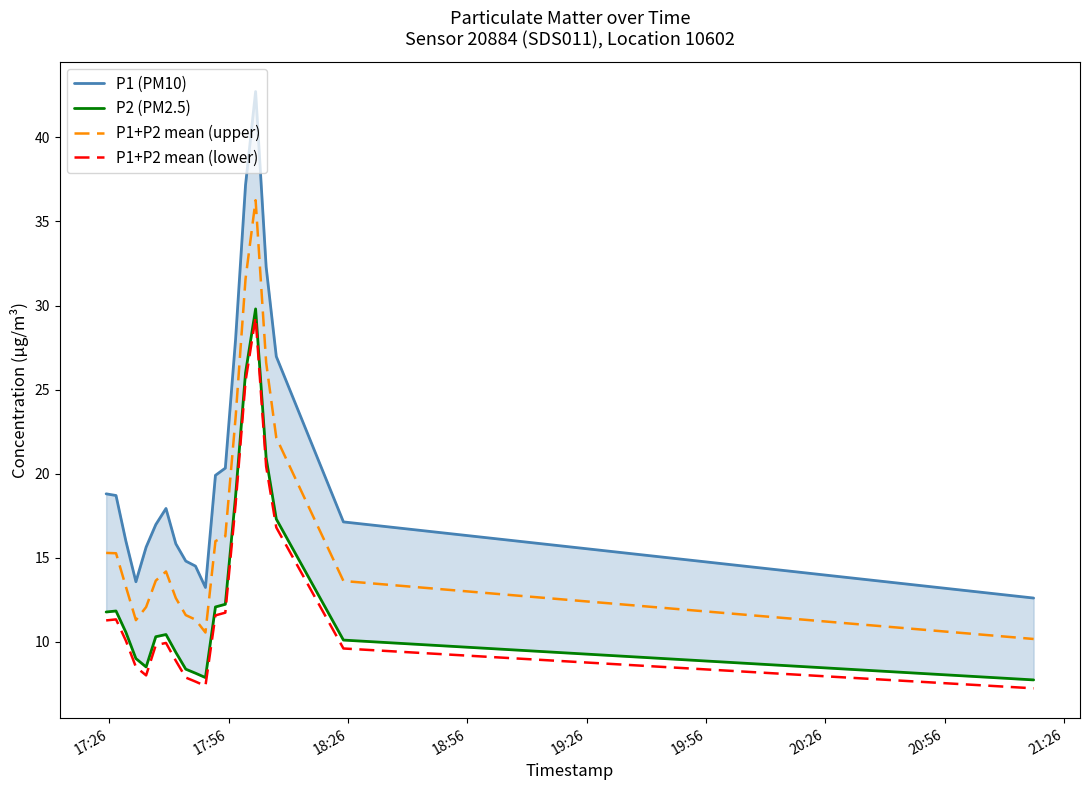

True or false: P1+P2 mean (lower) and P1+P2 mean (upper) cross at least once.

False